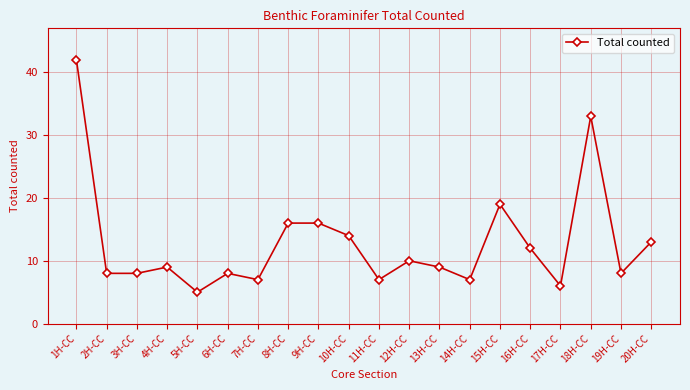

What is the difference between the values at 16H-CC and 8H-CC?

4